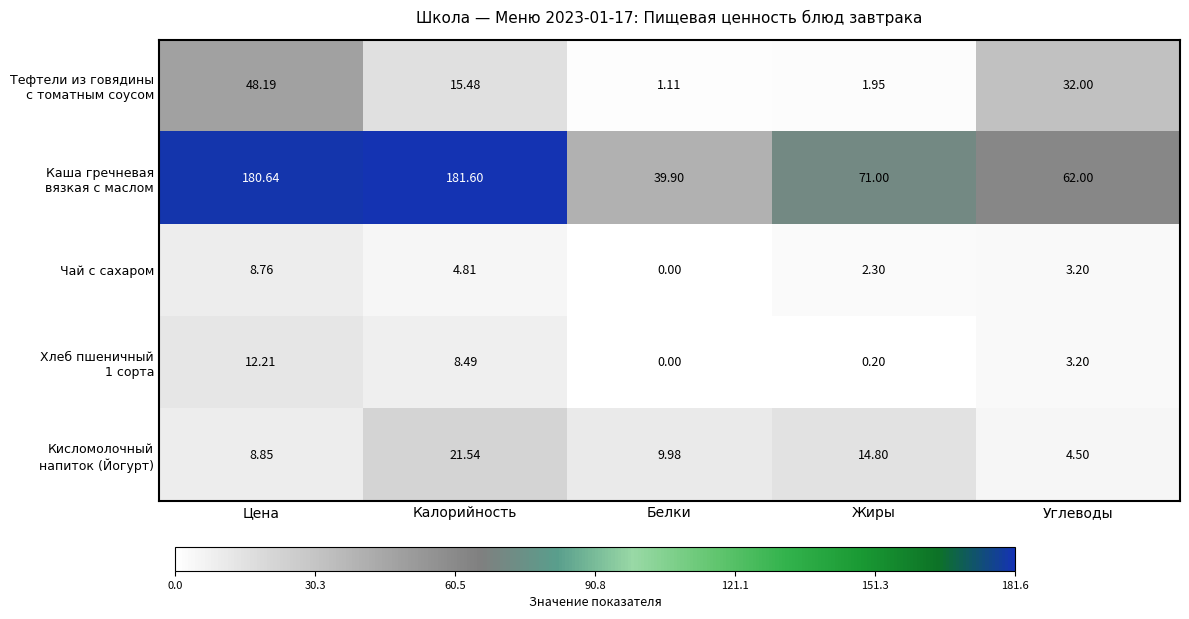

Which category has the highest value across all series?

Калорийность